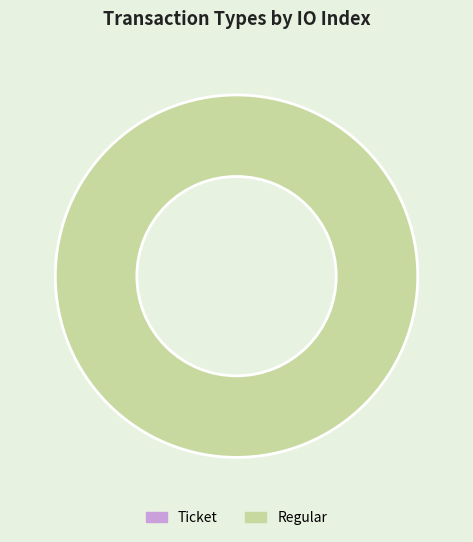

Is there a majority slice in this chart?

Yes